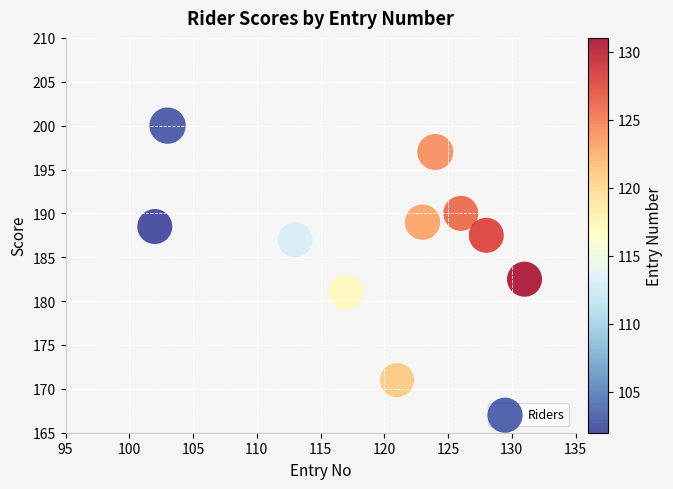

What is the range of Y values (max minus min)?

29.0